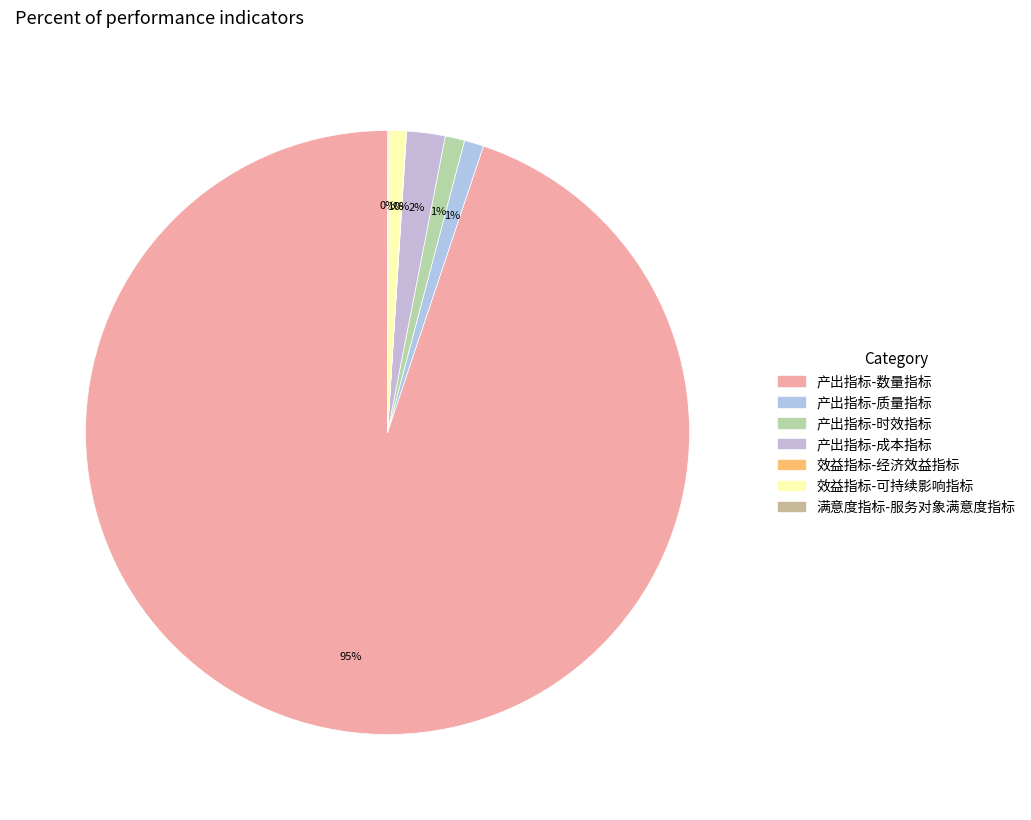

Is the sum of 满意度指标-服务对象满意度指标 and 效益指标-经济效益指标 greater than half?

No